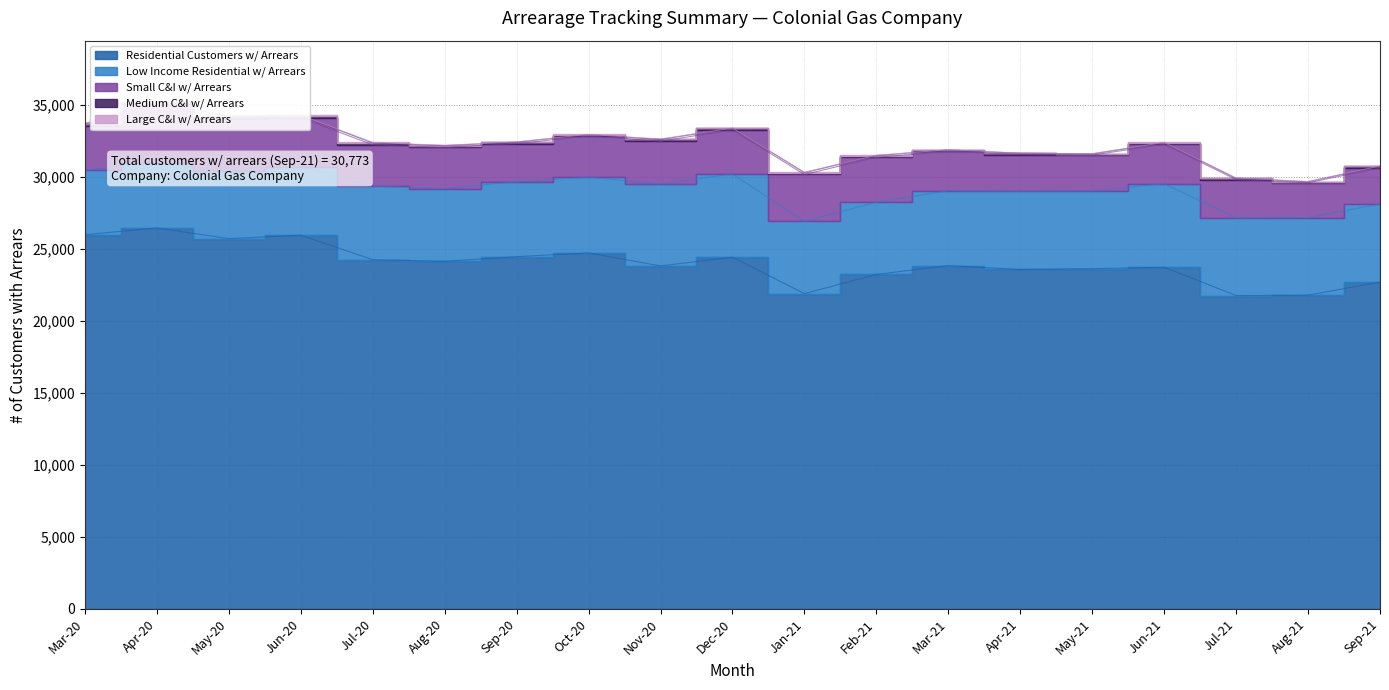

What is the difference between the Medium C&I w/ Arrears values at Jan-21 and Sep-20?

31